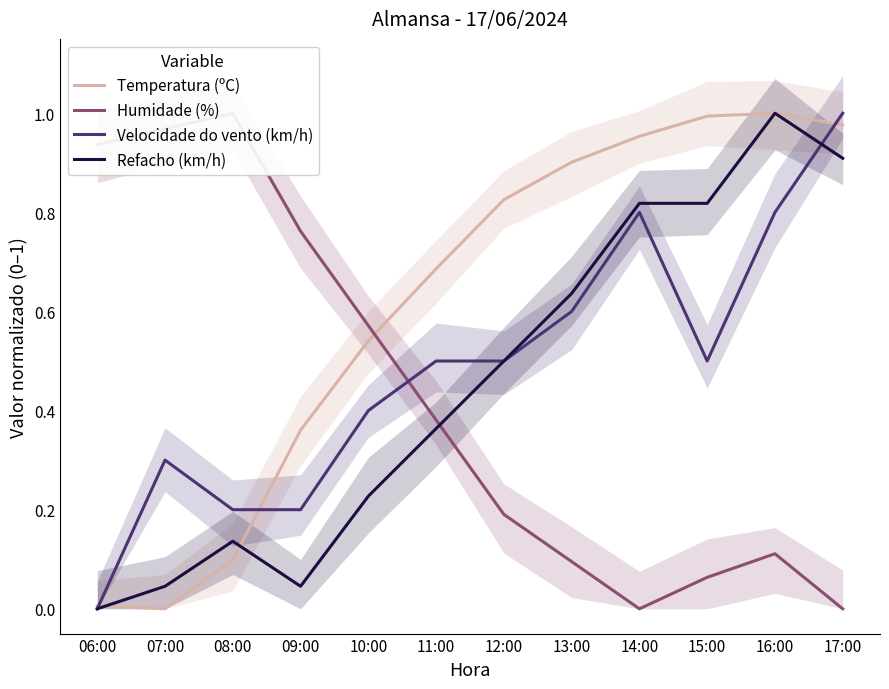

Reading left to right, what are all the values shown in this chart?

Temperatura (ºC): 0.0	0.0	0.1	0.4	0.5	0.7	0.8	0.9	1.0	1.0	1.0	1.0
Humidade (%): 0.9	1.0	1.0	0.8	0.6	0.4	0.2	0.1	0.0	0.1	0.1	0.0
Velocidade do vento (km/h): 0.0	0.3	0.2	0.2	0.4	0.5	0.5	0.6	0.8	0.5	0.8	1.0
Refacho (km/h): 0.0	0.0	0.1	0.0	0.2	0.4	0.5	0.6	0.8	0.8	1.0	0.9